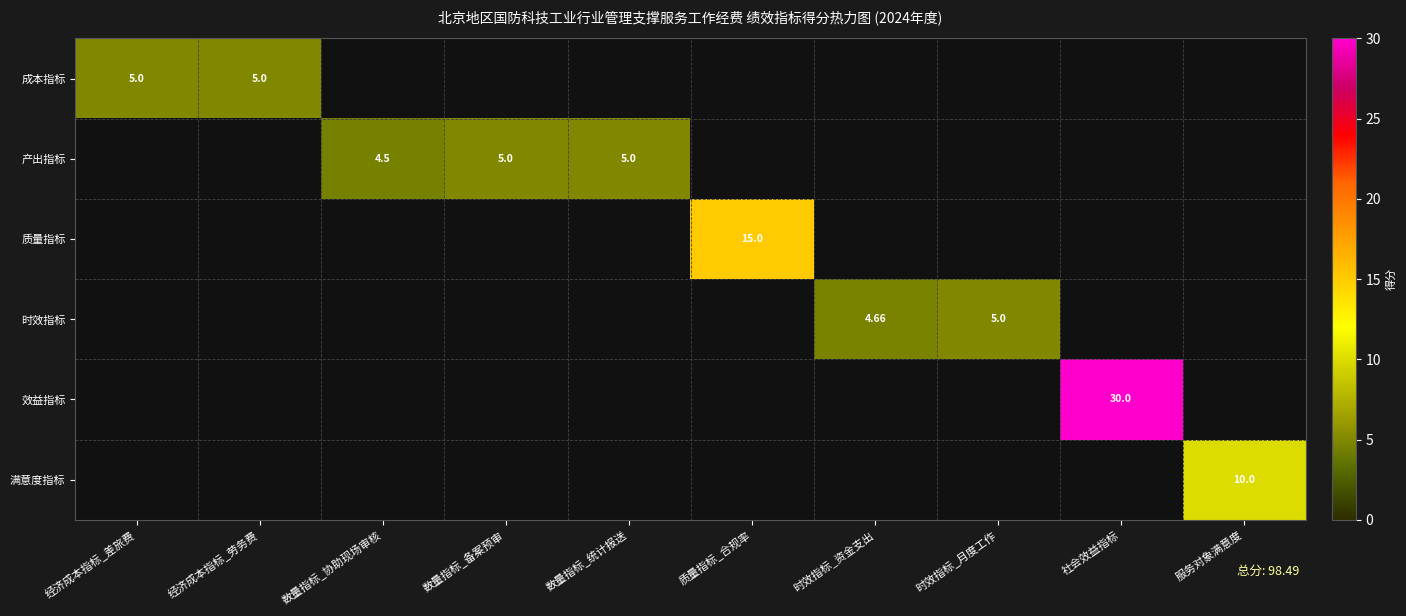

At how many categories does at least one series exceed 27?

1